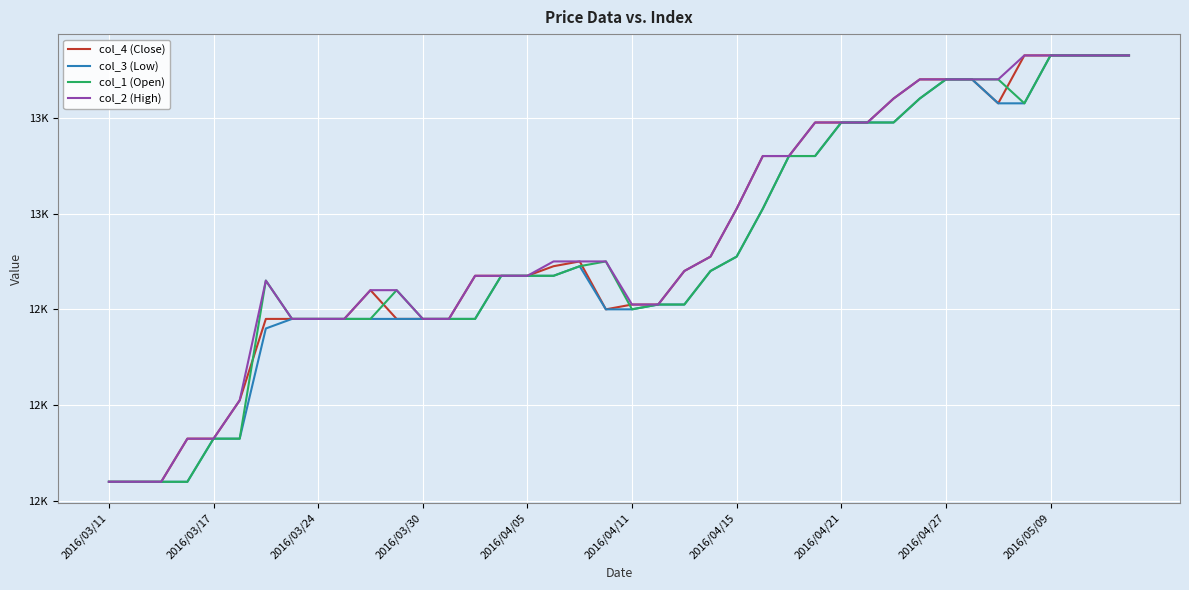

Rank the series by their average value, from lowest to highest.

col_3 (Low), col_1 (Open), col_4 (Close), col_2 (High)